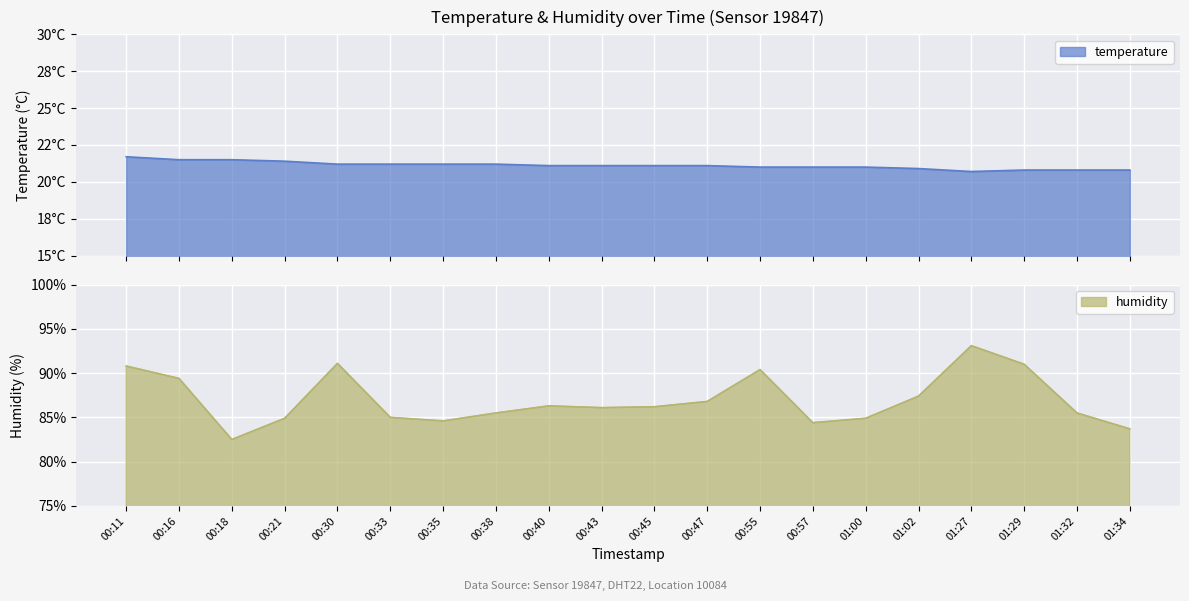

List the series in order of their peak value, highest first.

humidity, temperature